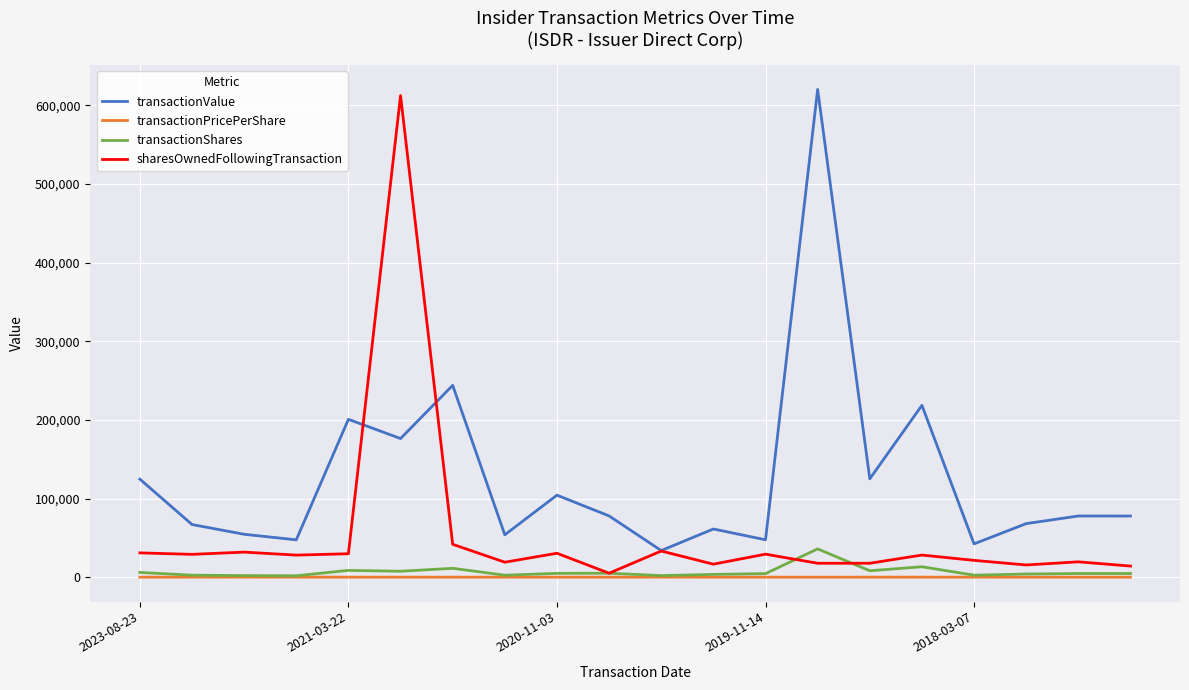

True or false: transactionShares and transactionValue intersect in this chart.

False